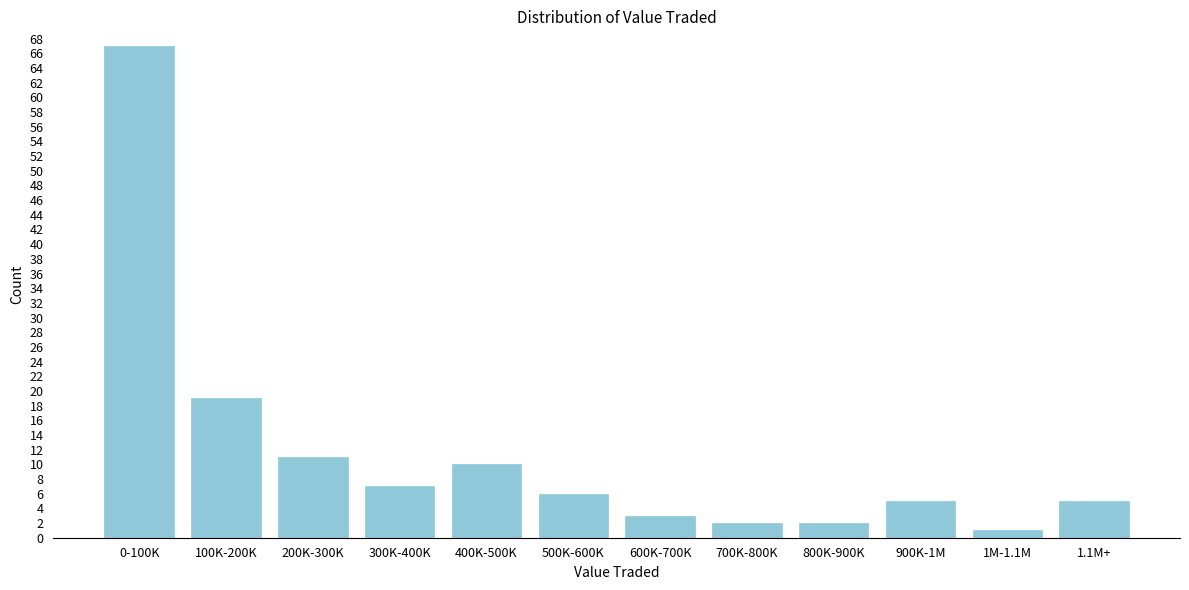

Reading left to right, transcribe all the data shown in this chart.

0-100K=67	100K-200K=19	200K-300K=11	300K-400K=7	400K-500K=10	500K-600K=6	600K-700K=3	700K-800K=2	800K-900K=2	900K-1M=5	1M-1.1M=1	1.1M+=5